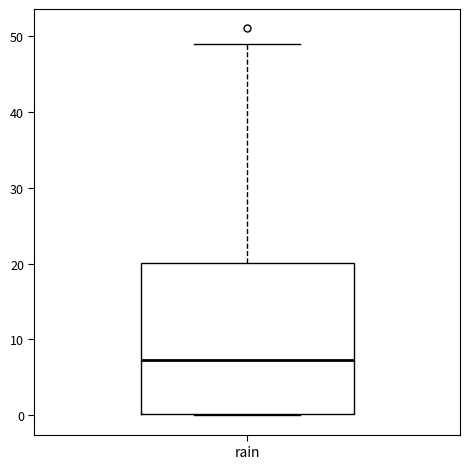

Where does the median line of the box for rain sit on the y-axis? The values are not printed on the chart, so give them approximately, as read against the axis.

7